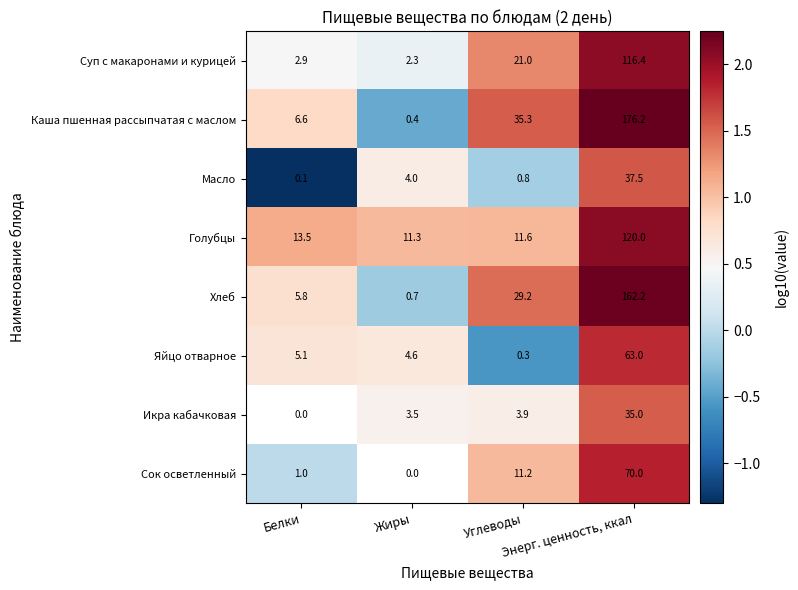

True or false: Яйцо отварное has a value of -0.9 at Углеводы.

False